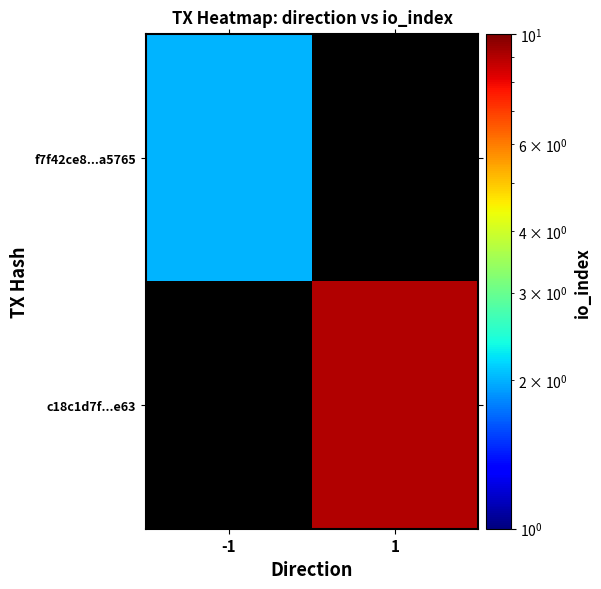

Which label corresponds to the smallest value in the chart?

-1